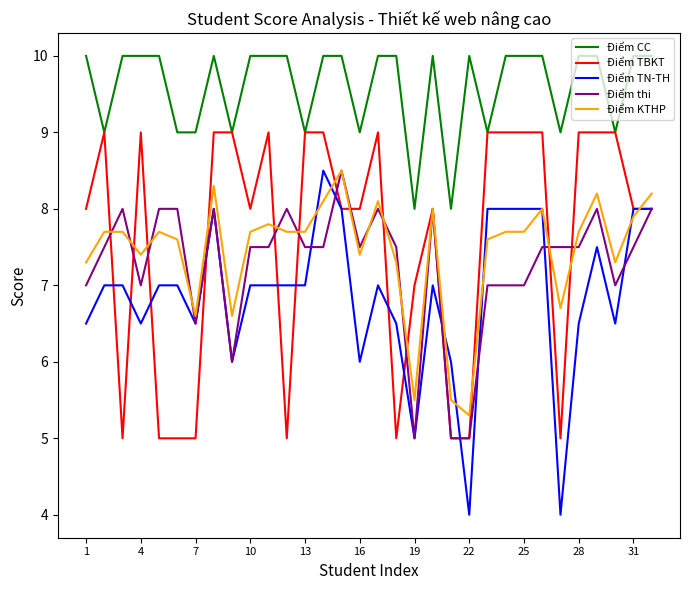

What is the maximum value for Điểm KTHP?

8.5